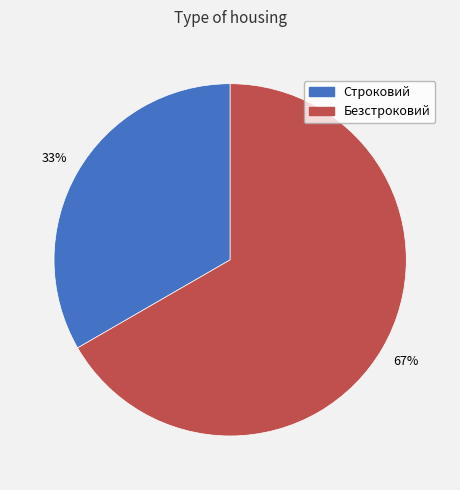

Is the sum of Безстроковий and Строковий greater than half?

Yes